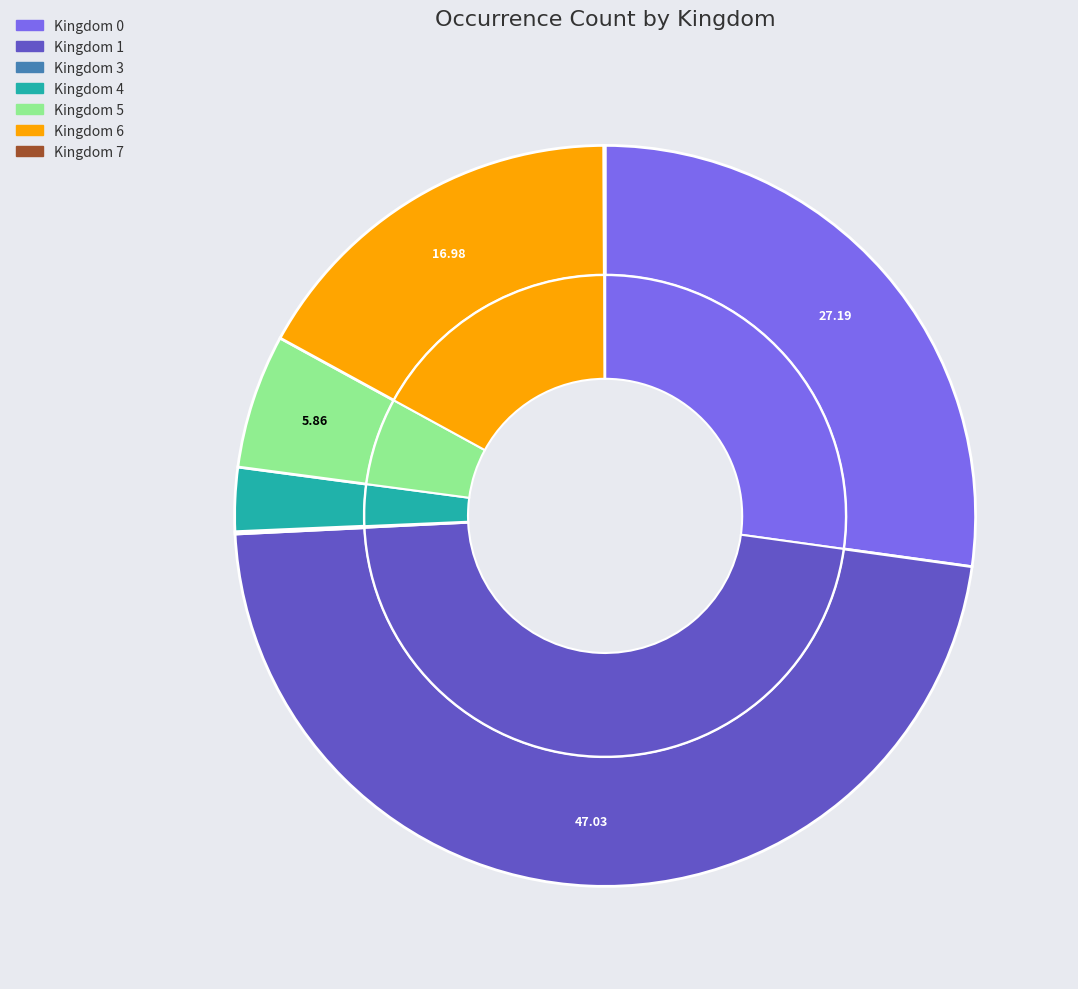

What is the ratio of the value at 1 to the value at 3?

468.6